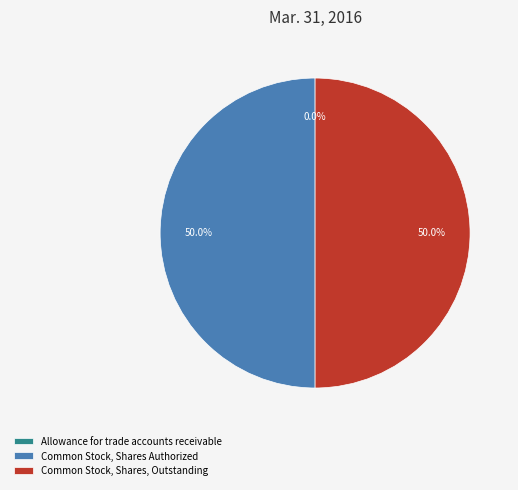

Do Common Stock, Shares Authorized and Common Stock, Shares, Outstanding together represent more than half of the pie?

Yes